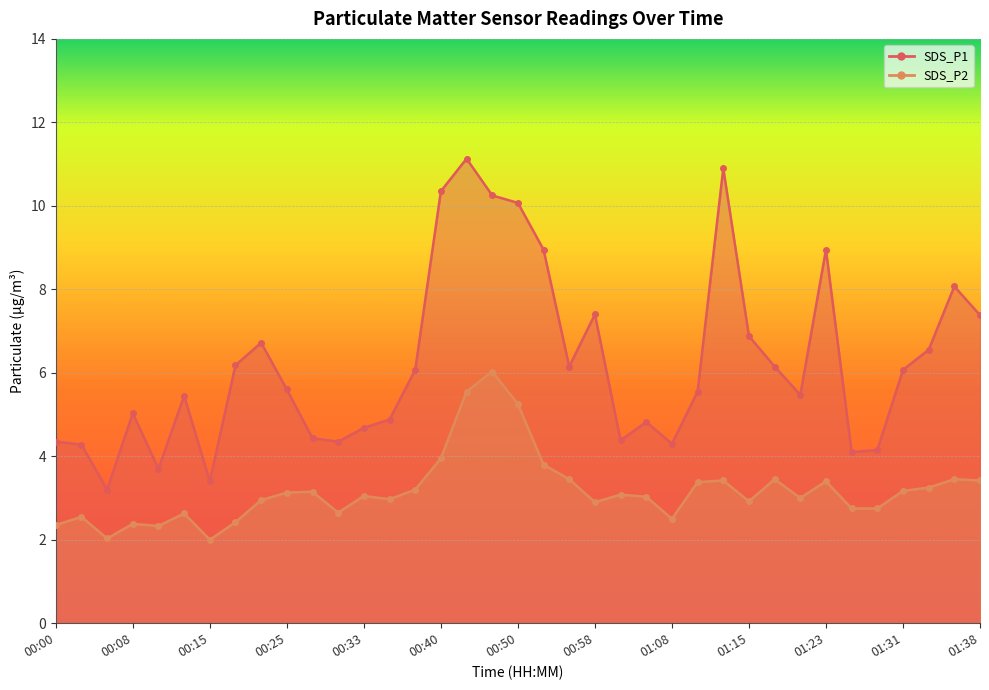

Reading right to left, transcribe all the data shown in this chart.

SDS_P1: 01:38=7.4	01:36=8.1	01:33=6.5	01:31=6.1	01:28=4.2	01:26=4.1	01:23=8.9	01:21=5.5	01:18=6.2	01:15=6.9	01:13=10.9	01:10=5.5	01:08=4.3	01:03=4.8	01:00=4.4	00:58=7.4	00:55=6.2	00:53=8.9	00:50=10.1	00:45=10.2	00:43=11.1	00:40=10.3	00:38=6.1	00:35=4.9	00:33=4.7	00:30=4.3	00:28=4.4	00:25=5.6	00:23=6.7	00:20=6.2	00:15=3.4	00:13=5.5	00:10=3.7	00:08=5.0	00:05=3.2	00:03=4.3	00:00=4.3
SDS_P2: 01:38=3.4	01:36=3.5	01:33=3.2	01:31=3.2	01:28=2.8	01:26=2.8	01:23=3.4	01:21=3.0	01:18=3.5	01:15=2.9	01:13=3.4	01:10=3.4	01:08=2.5	01:03=3.0	01:00=3.1	00:58=2.9	00:55=3.5	00:53=3.8	00:50=5.2	00:45=6.0	00:43=5.5	00:40=4.0	00:38=3.2	00:35=3.0	00:33=3.0	00:30=2.6	00:28=3.1	00:25=3.1	00:23=3.0	00:20=2.4	00:15=2.0	00:13=2.6	00:10=2.3	00:08=2.4	00:05=2.0	00:03=2.5	00:00=2.4